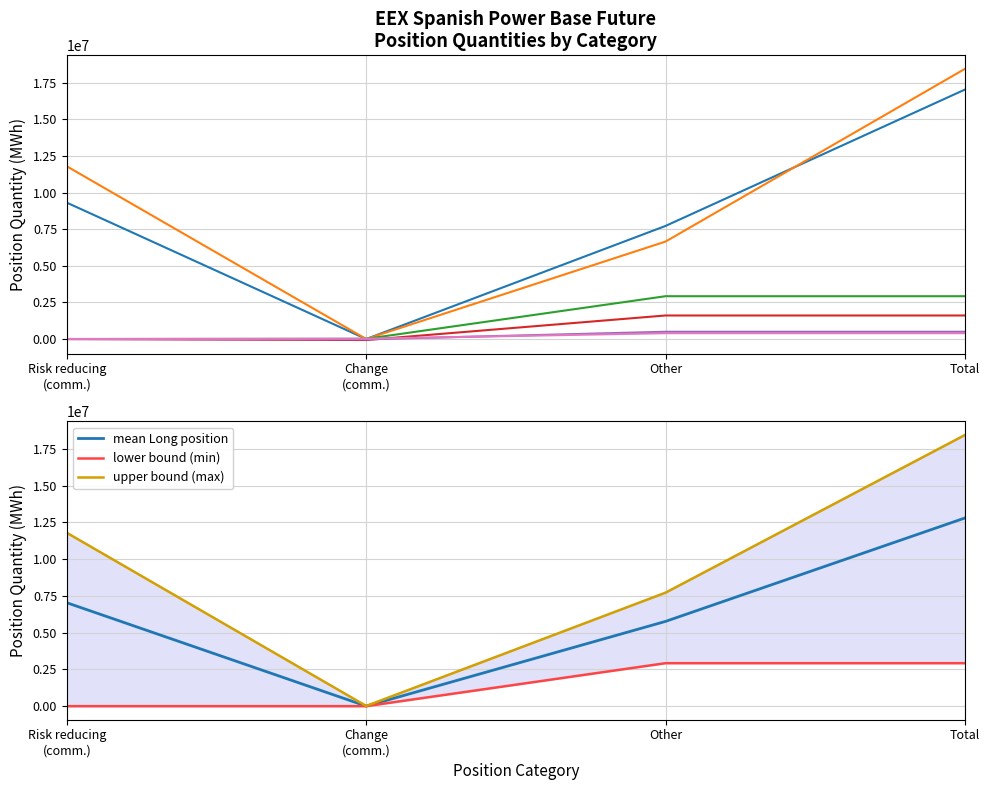

True or false: Investment Firms Short and Investment Firms Long intersect in this chart.

False